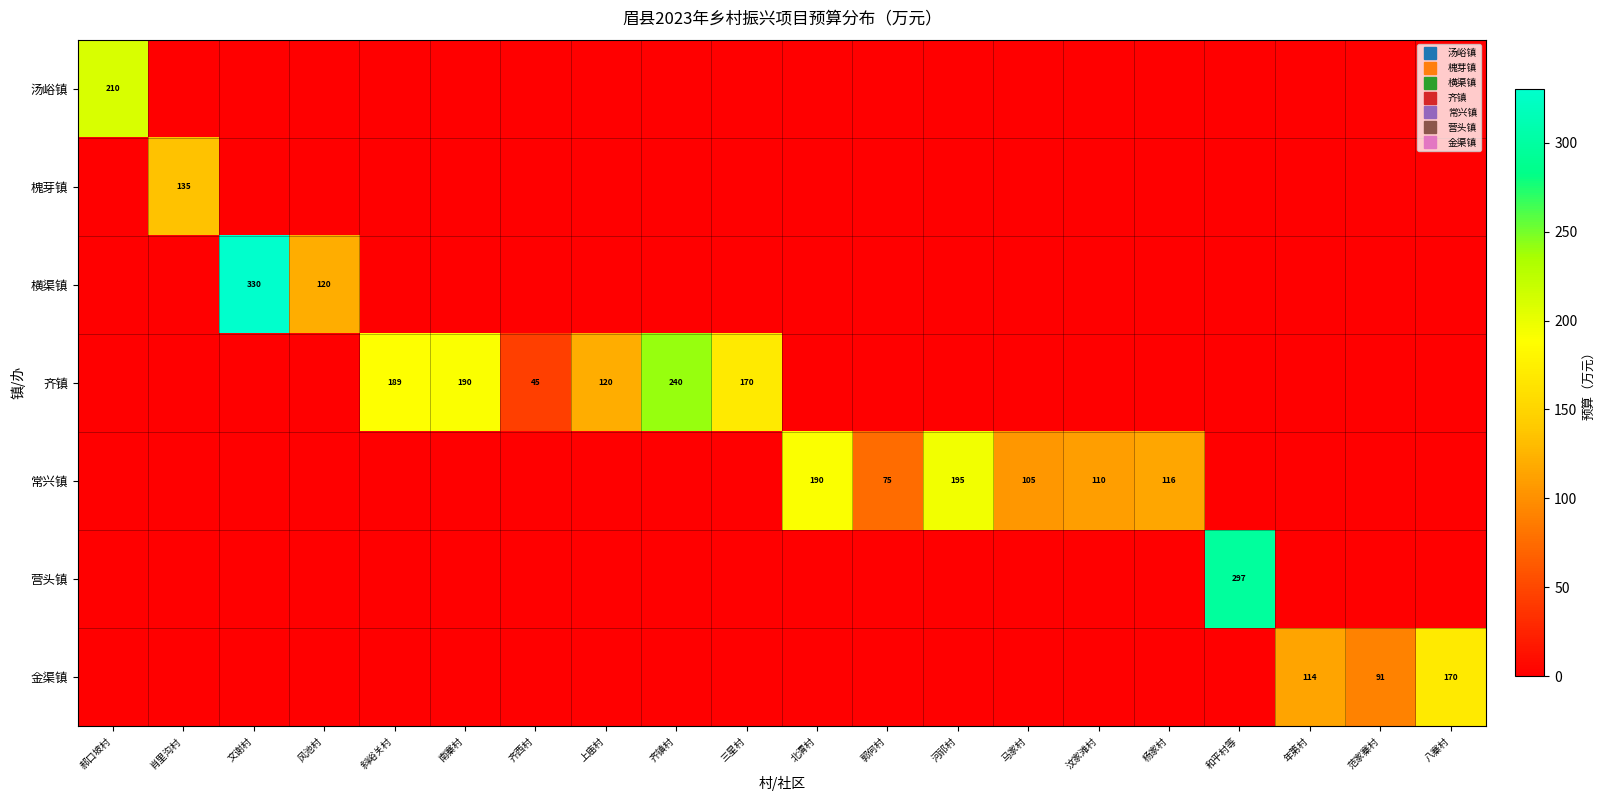

What is the average value of the 营头镇 series?

14.8